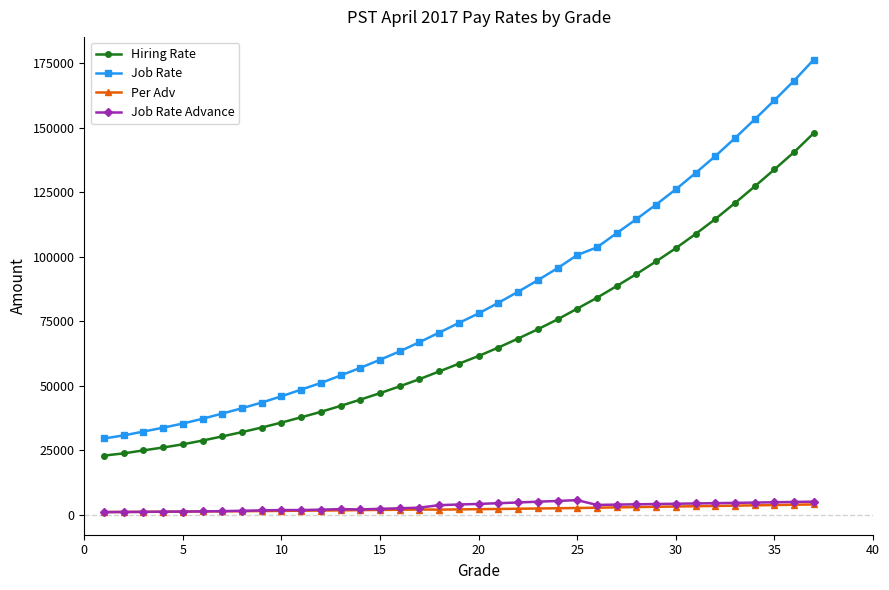

What is the minimum value for Job Rate?

29494